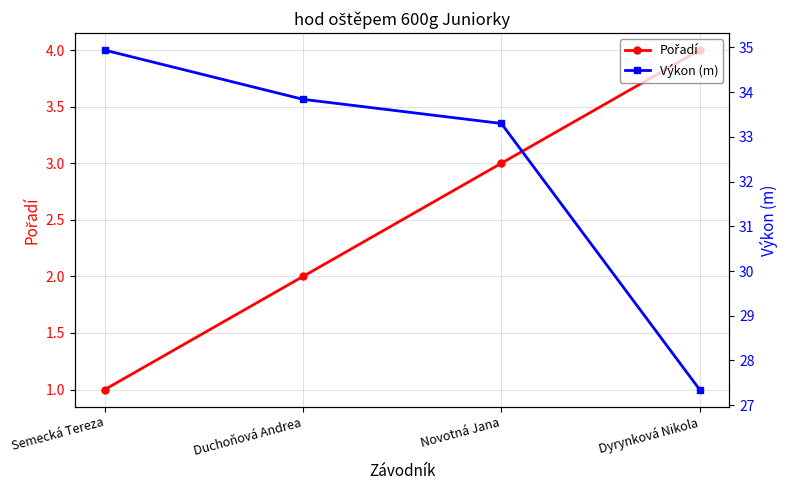

The Pořadí series shows 5.7 at Dyrynková Nikola. True or false?

False